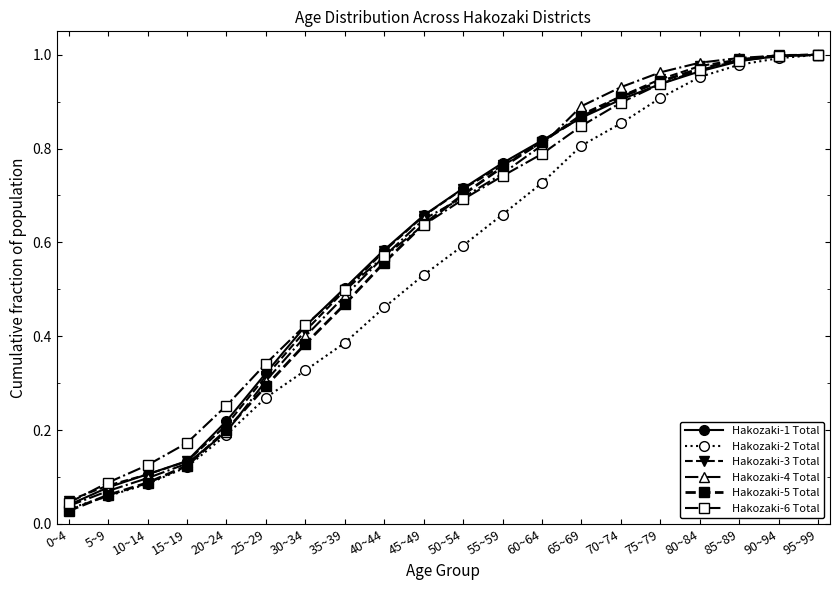

True or false: Hakozaki-3 Total has more than 2 interior local peaks.

False